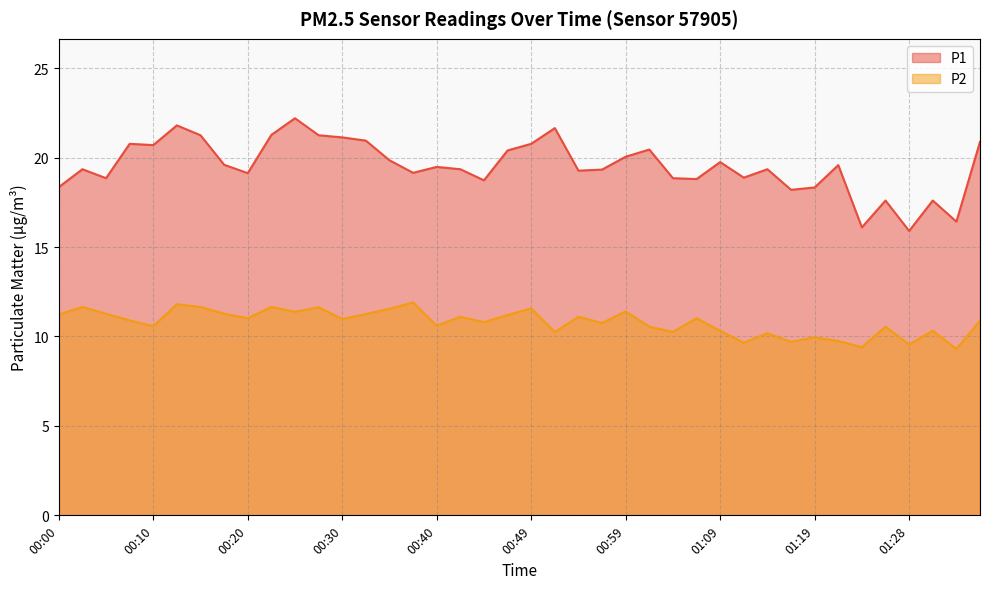

Where does the P1 series first go above 19?

00:03